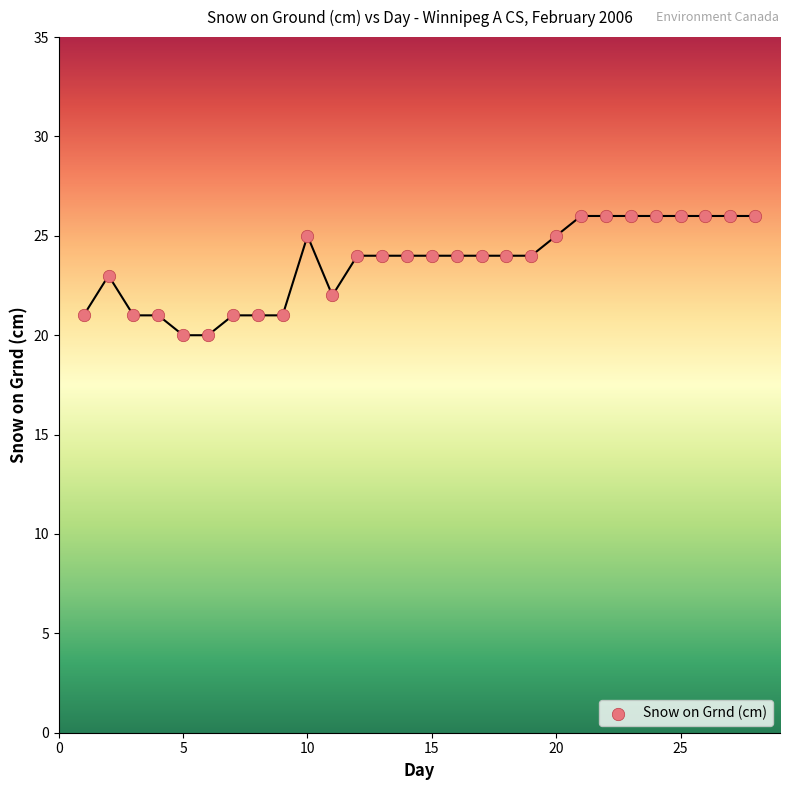

What is the range of X values (max minus min)?

27